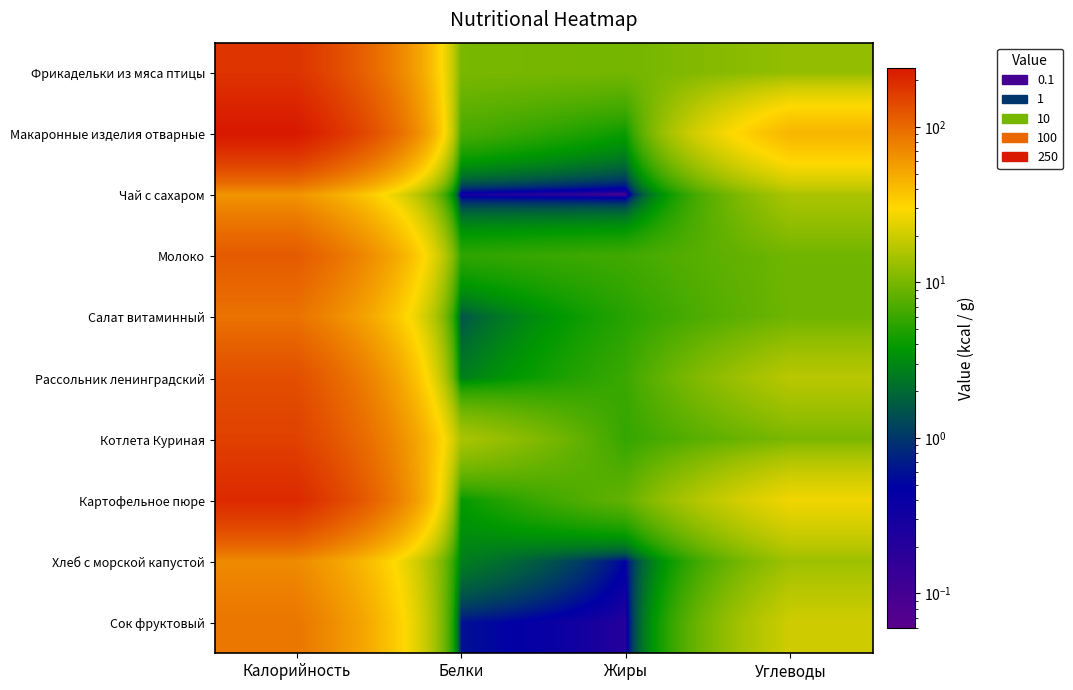

At which category is the sum across all series the highest?

Калорийность